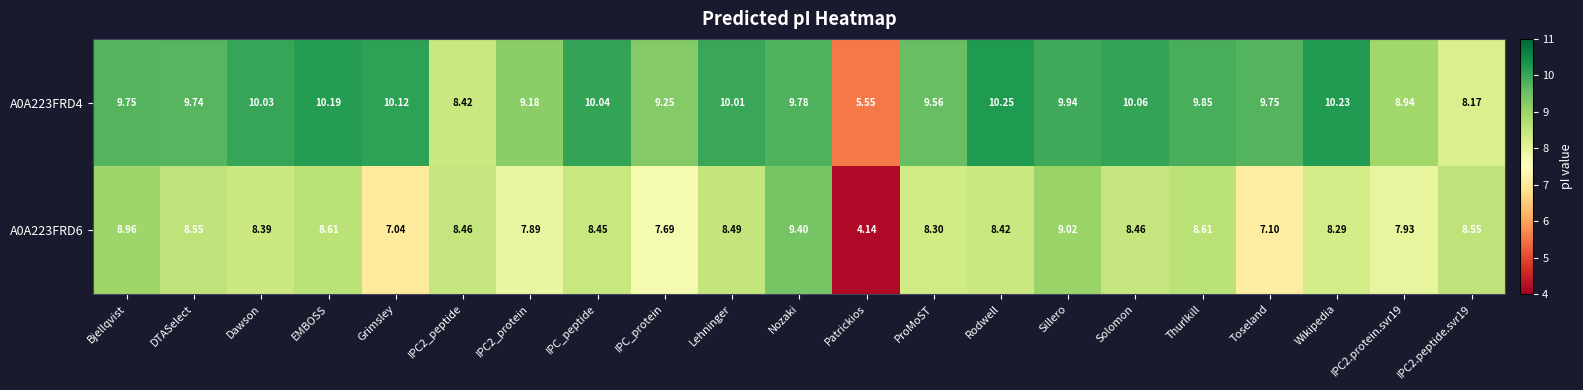

Which category has the highest value in the A0A223FRD4 series?

Rodwell